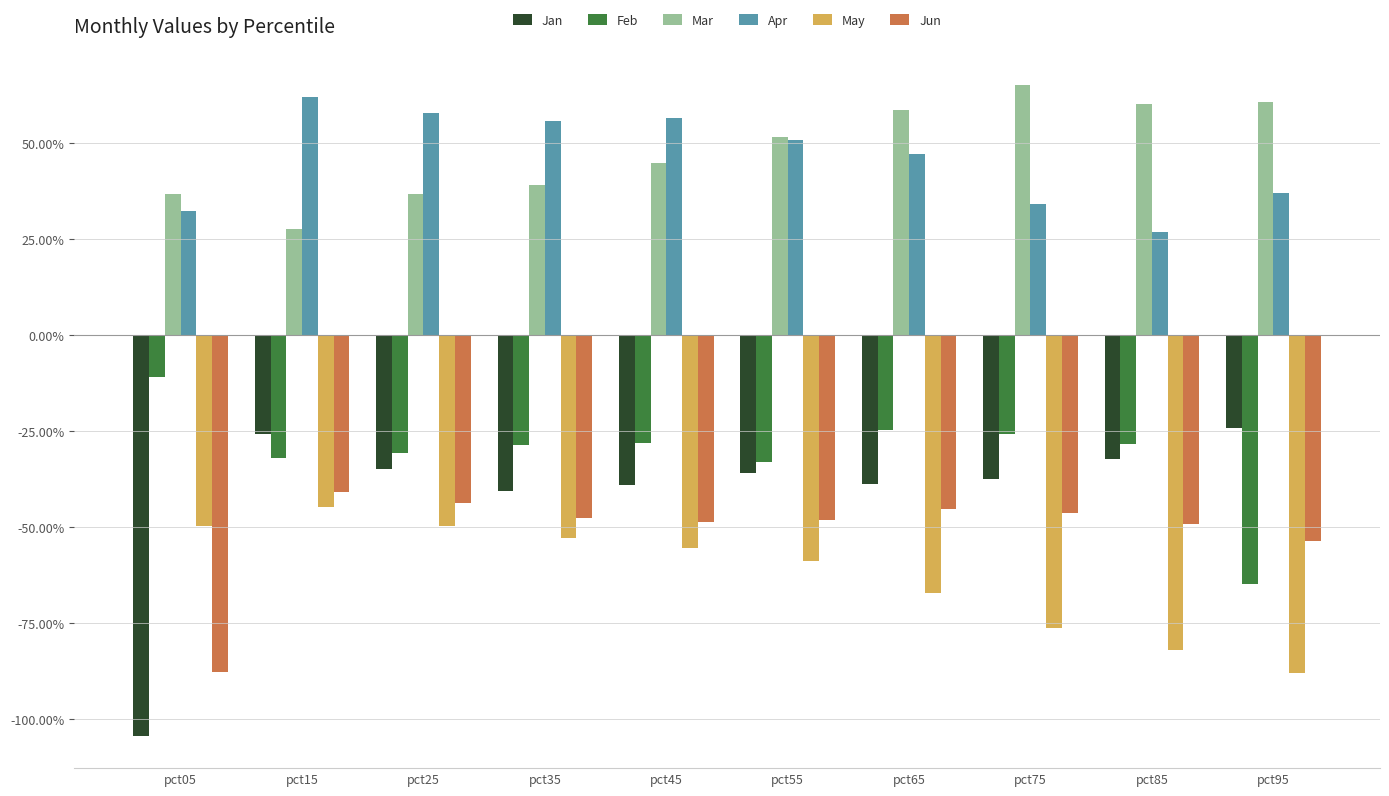

What is the value of the Jan bar at the 4th from the left?

-0.4